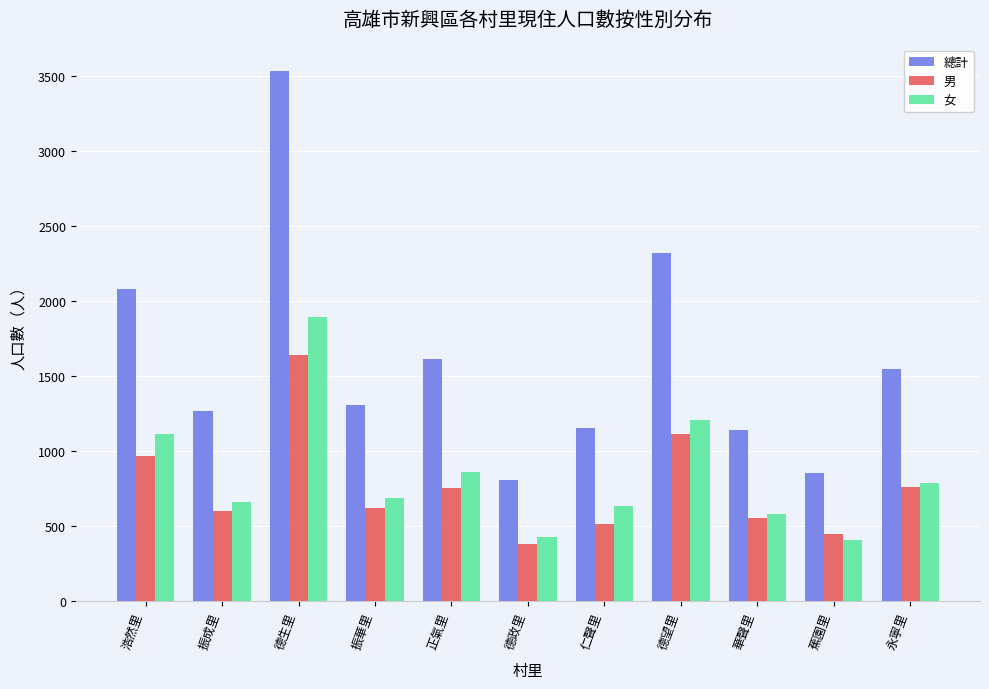

List the series in order of their peak value, lowest first.

男, 女, 總計